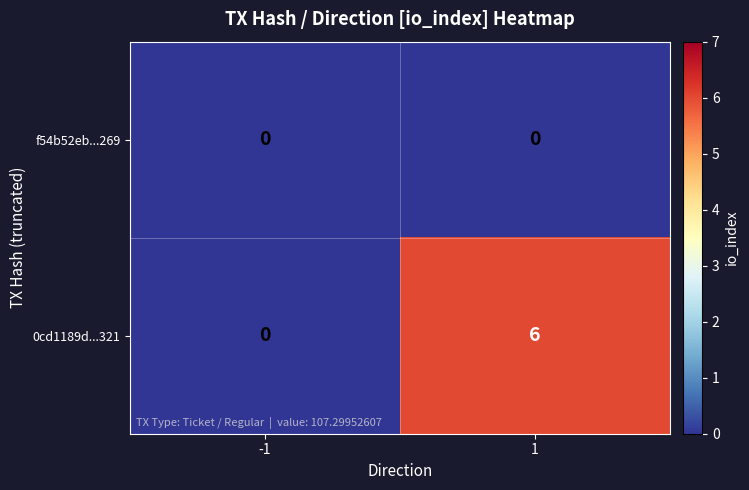

Rank the series by their average value, from lowest to highest.

f54b52eb...269, 0cd1189d...321